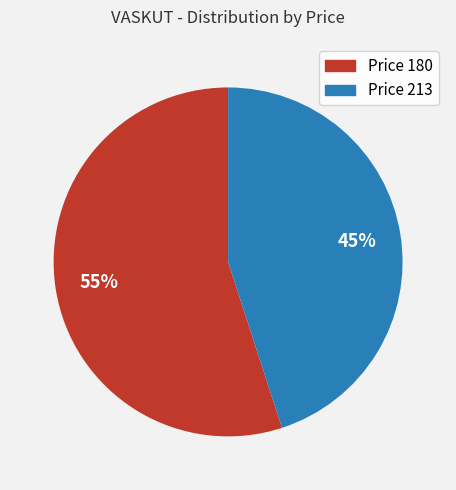

Combined, do Price 213 and Price 180 account for over 50%?

Yes